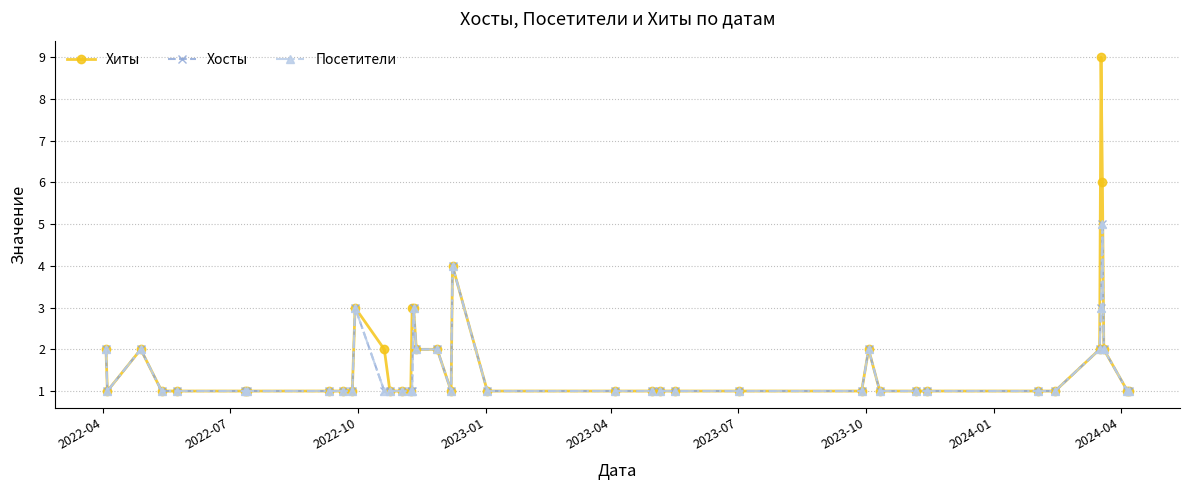

True or false: Хиты and Посетители cross at least once.

False